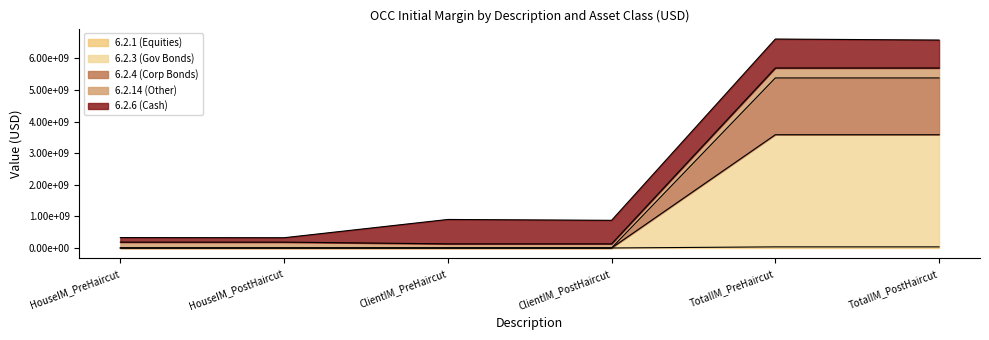

True or false: 6.2.1 and 6.2.3 cross at least once.

False